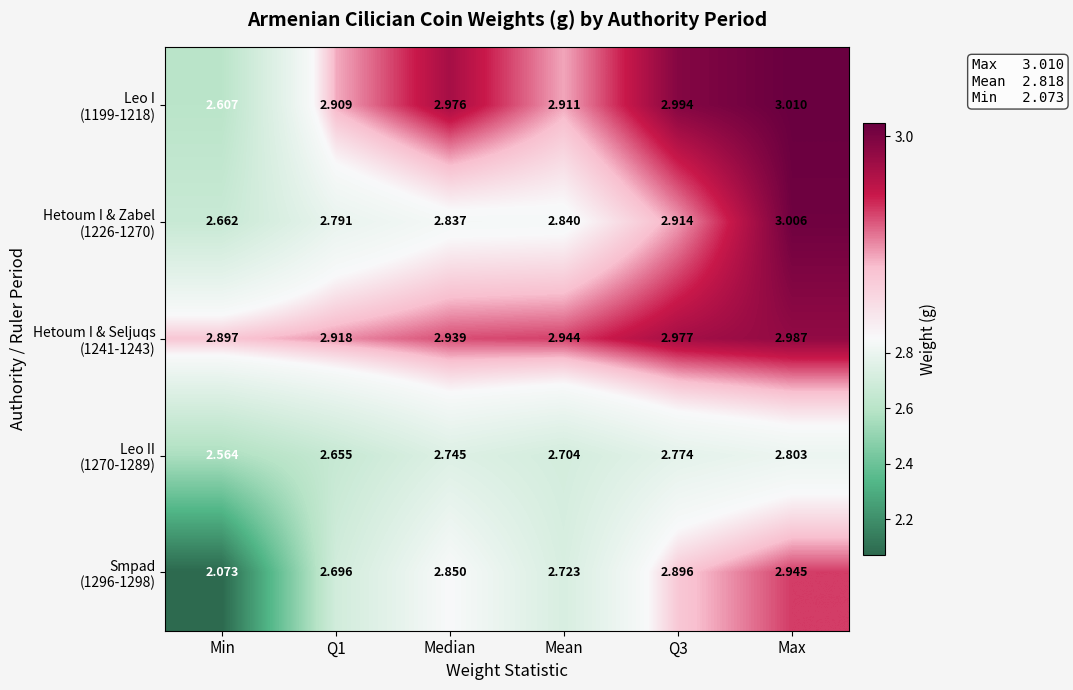

At which category does the chart reach its minimum across all series?

Min